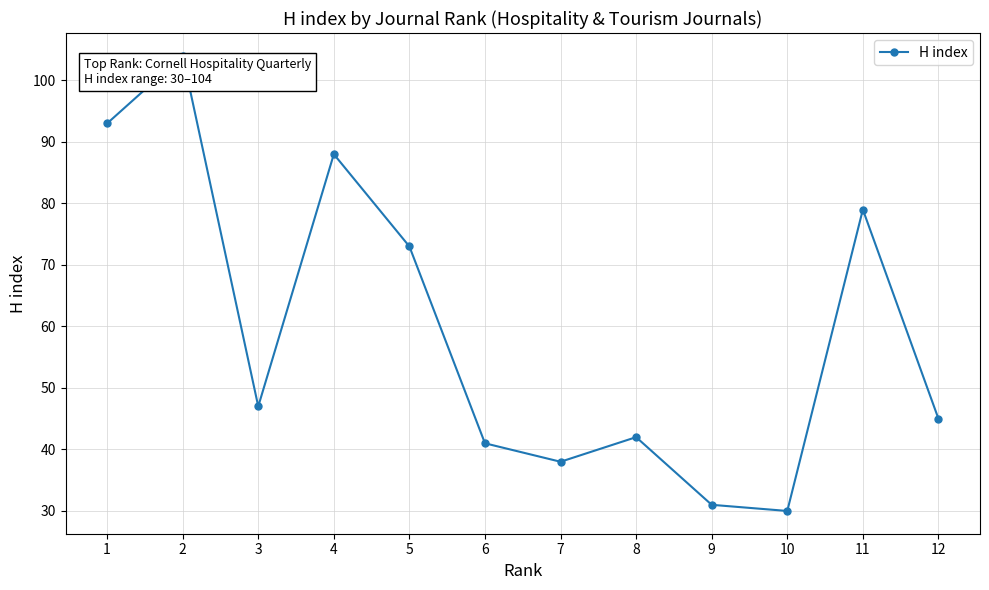

What is the difference between the maximum and minimum values?

74